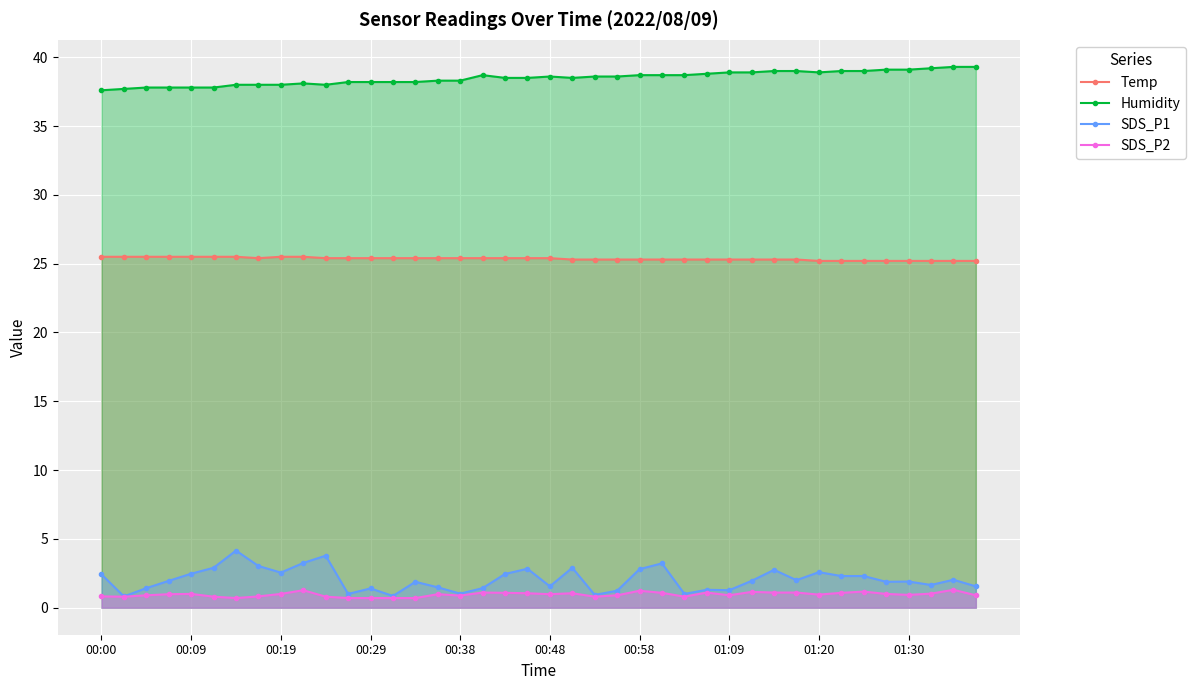

What is the lowest value of the Temp series?

25.2